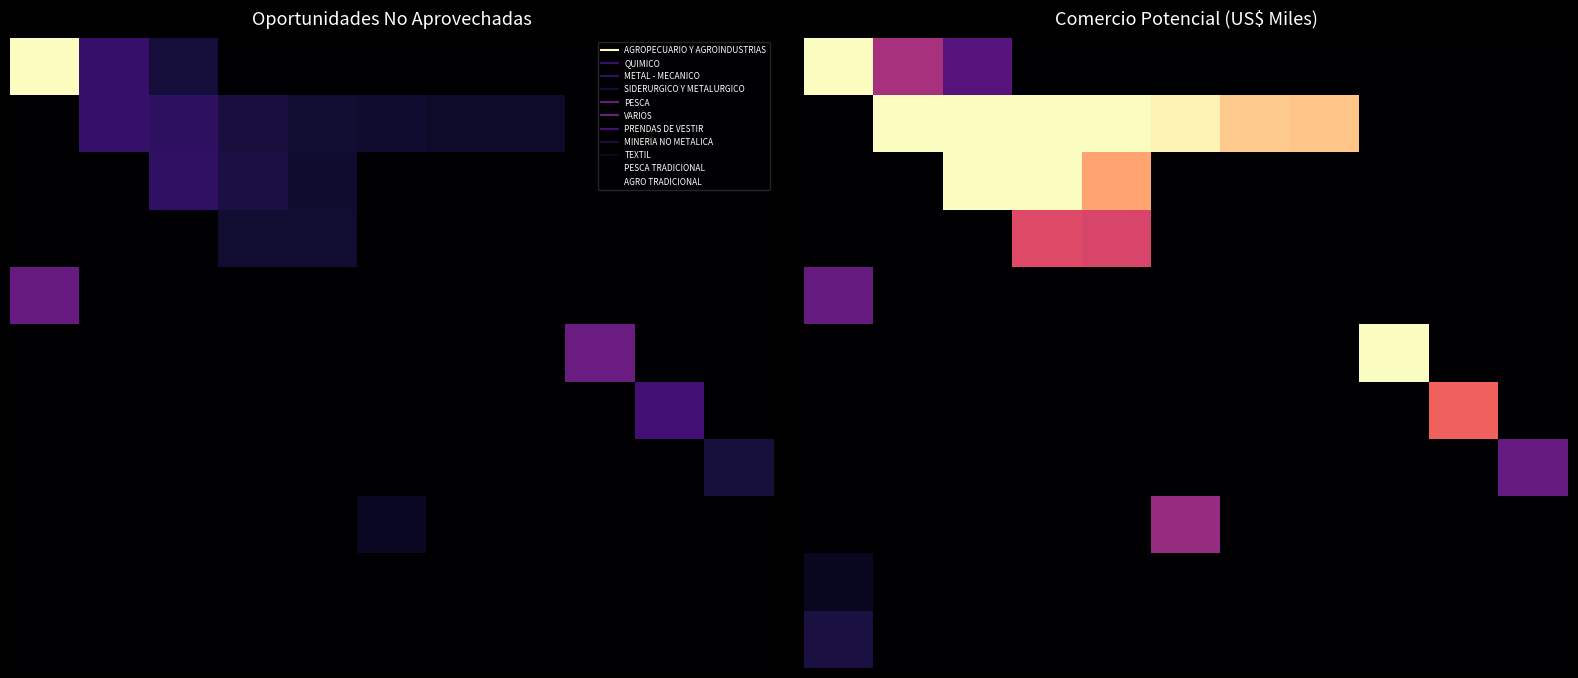

How many series are shown in this chart?

11